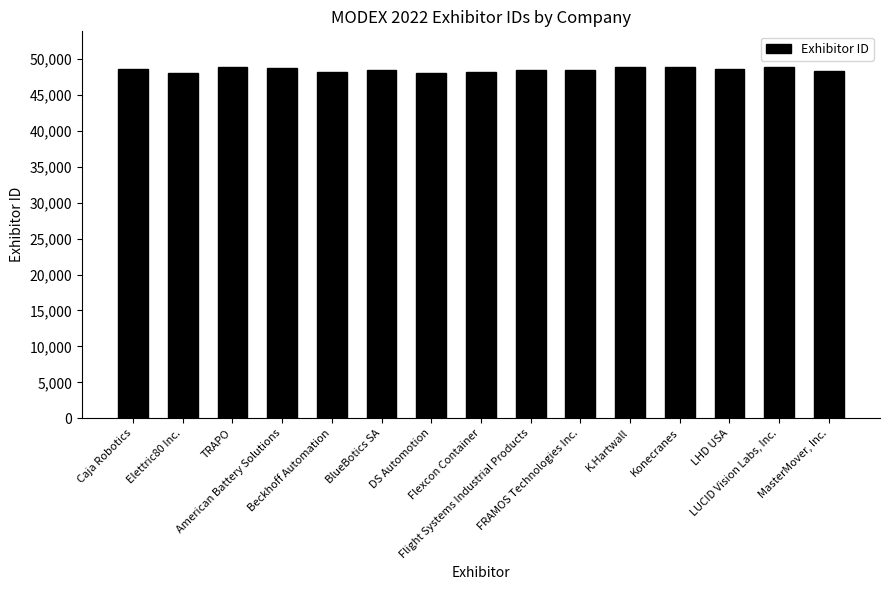

Does the chart contain any negative values?

No